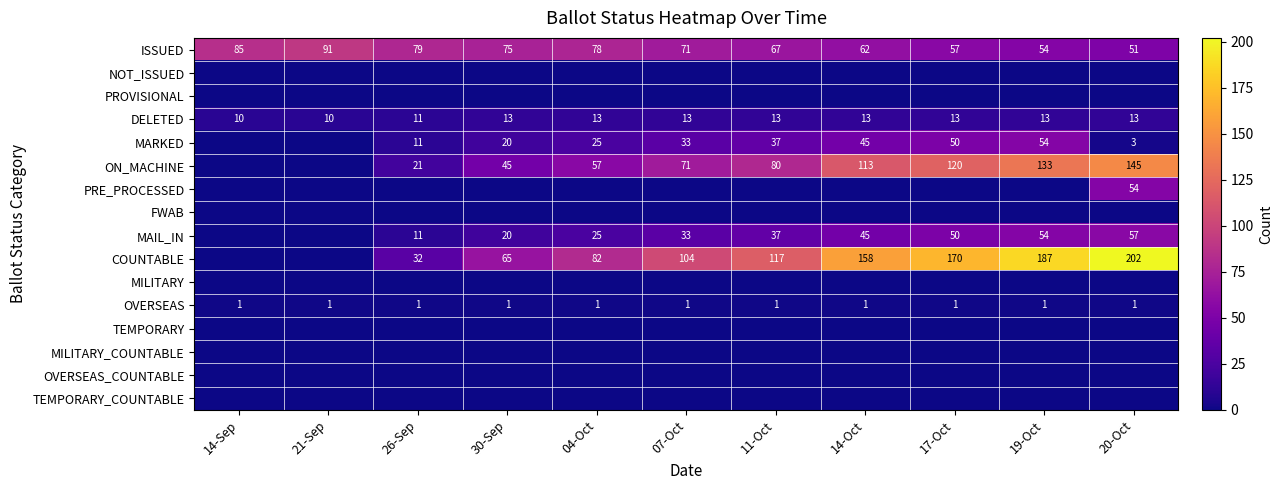

The value of PRE_PROCESSED at 19-Oct is 0. True or false?

True